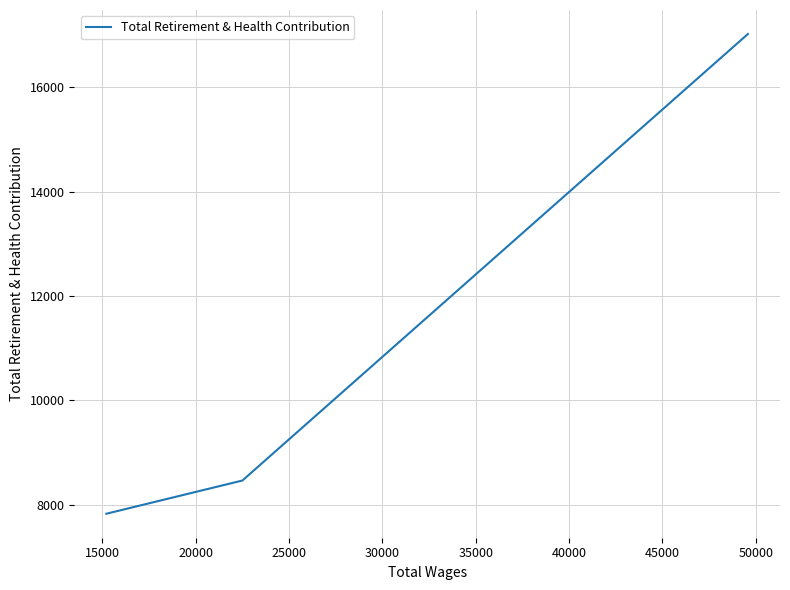

What is the average value?

11105